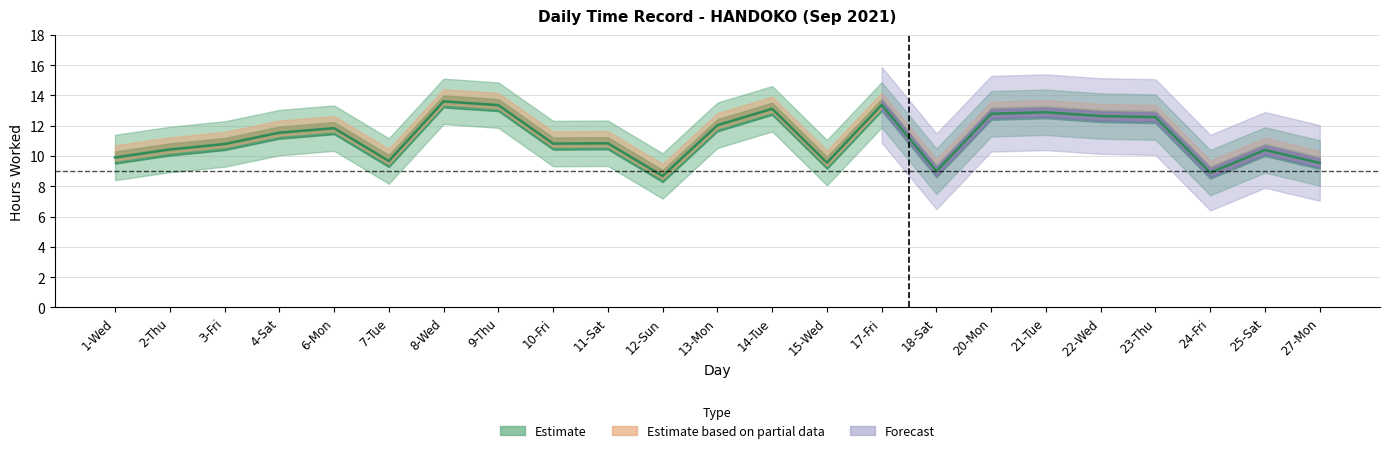

Where does the data first go above 10?

2-Thu